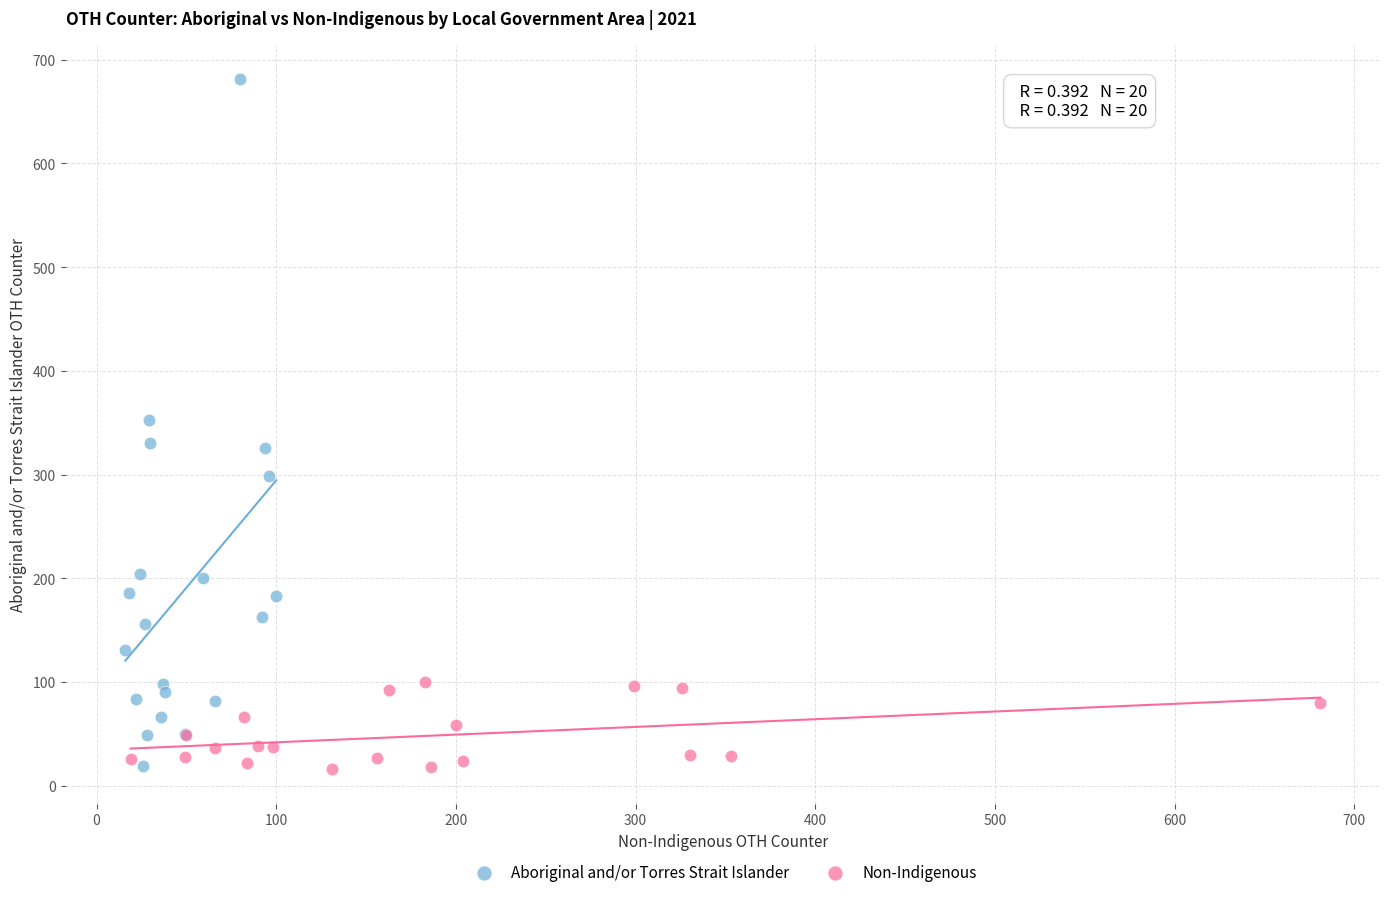

Which series contains the highest Y value?

Aboriginal and/or Torres Strait Islander